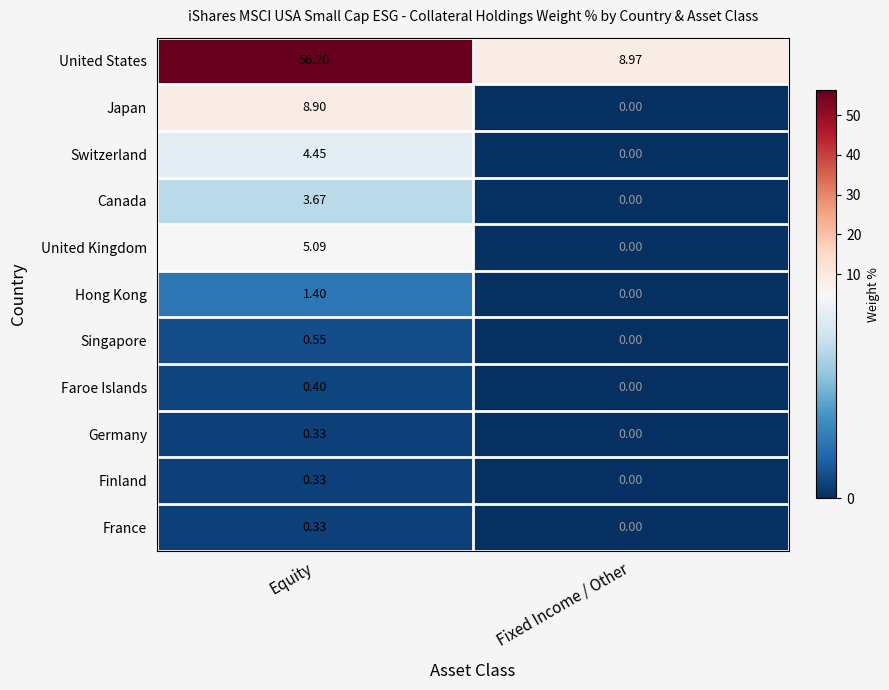

At which category does the chart reach its peak across all series?

Equity